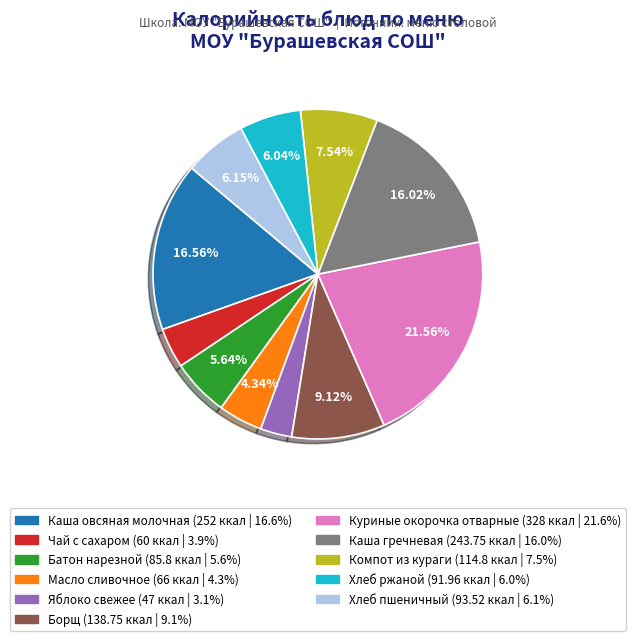

Is there a majority slice in this chart?

No